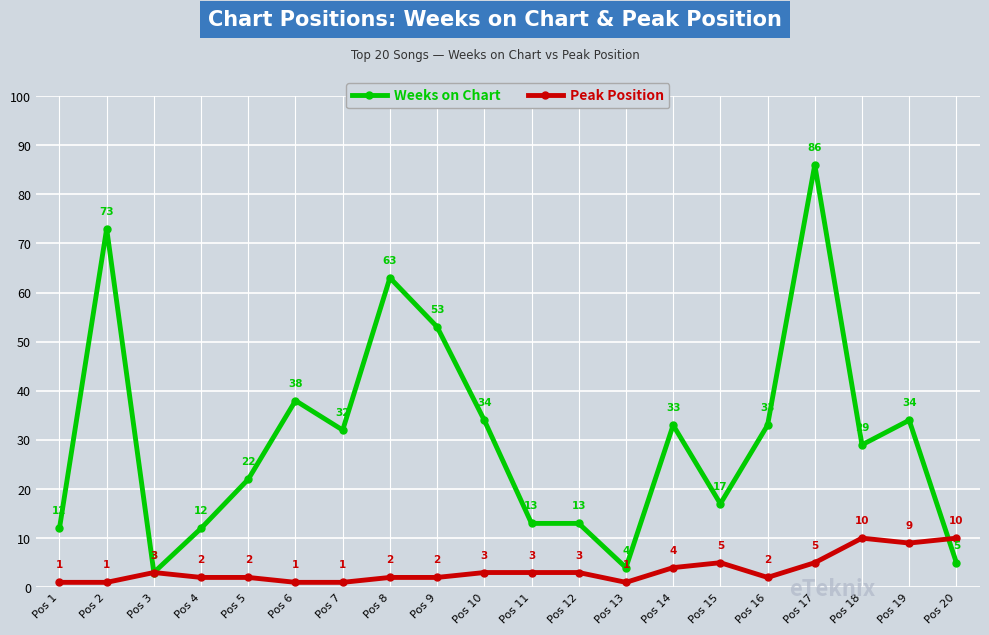

What is the approximate value of Peak Position at Pos 10?

3